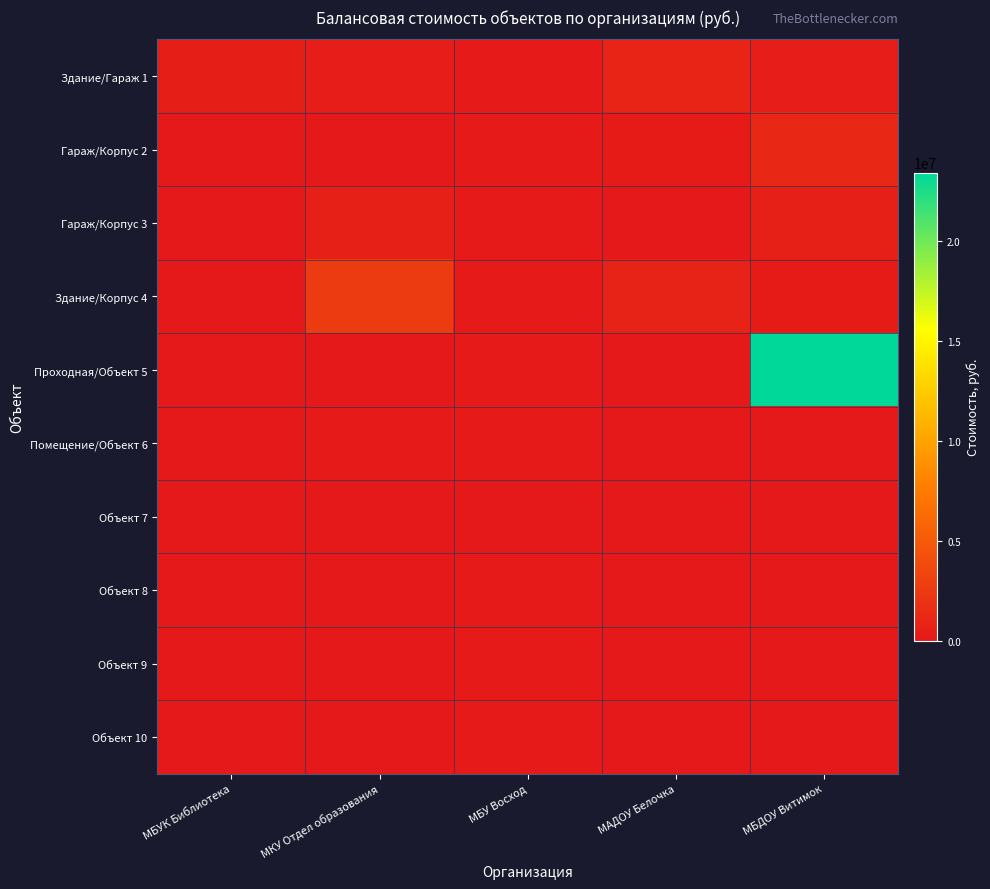

Reading right to left, transcribe all the data shown in this chart.

Здание/Гараж 1: МБДОУ Витимок=359974.9	МАДОУ Белочка=835115.1	МБУ Восход=148213.5	МКУ Отдел образования=306234.0	МБУК Библиотека=366989.6
Гараж/Корпус 2: МБДОУ Витимок=1178527.1	МАДОУ Белочка=242510.9	МБУ Восход=123613.6	МКУ Отдел образования=64759.4	МБУК Библиотека=0.0
Гараж/Корпус 3: МБДОУ Витимок=591449.3	МАДОУ Белочка=1065.0	МБУ Восход=123613.6	МКУ Отдел образования=554465.4	МБУК Библиотека=0.0
Здание/Корпус 4: МБДОУ Витимок=212869.8	МАДОУ Белочка=800000.0	МБУ Восход=123613.6	МКУ Отдел образования=2616278.0	МБУК Библиотека=0.0
Проходная/Объект 5: МБДОУ Витимок=23445659.5	МАДОУ Белочка=0.0	МБУ Восход=123613.6	МКУ Отдел образования=4911.2	МБУК Библиотека=0.0
Помещение/Объект 6: МБДОУ Витимок=0.0	МАДОУ Белочка=0.0	МБУ Восход=123613.6	МКУ Отдел образования=138032.1	МБУК Библиотека=0.0
Объект 7: МБДОУ Витимок=0.0	МАДОУ Белочка=0.0	МБУ Восход=53422.0	МКУ Отдел образования=0.0	МБУК Библиотека=0.0
Объект 8: МБДОУ Витимок=0.0	МАДОУ Белочка=0.0	МБУ Восход=123613.6	МКУ Отдел образования=0.0	МБУК Библиотека=0.0
Объект 9: МБДОУ Витимок=0.0	МАДОУ Белочка=0.0	МБУ Восход=123613.6	МКУ Отдел образования=0.0	МБУК Библиотека=0.0
Объект 10: МБДОУ Витимок=0.0	МАДОУ Белочка=0.0	МБУ Восход=110272.4	МКУ Отдел образования=0.0	МБУК Библиотека=0.0